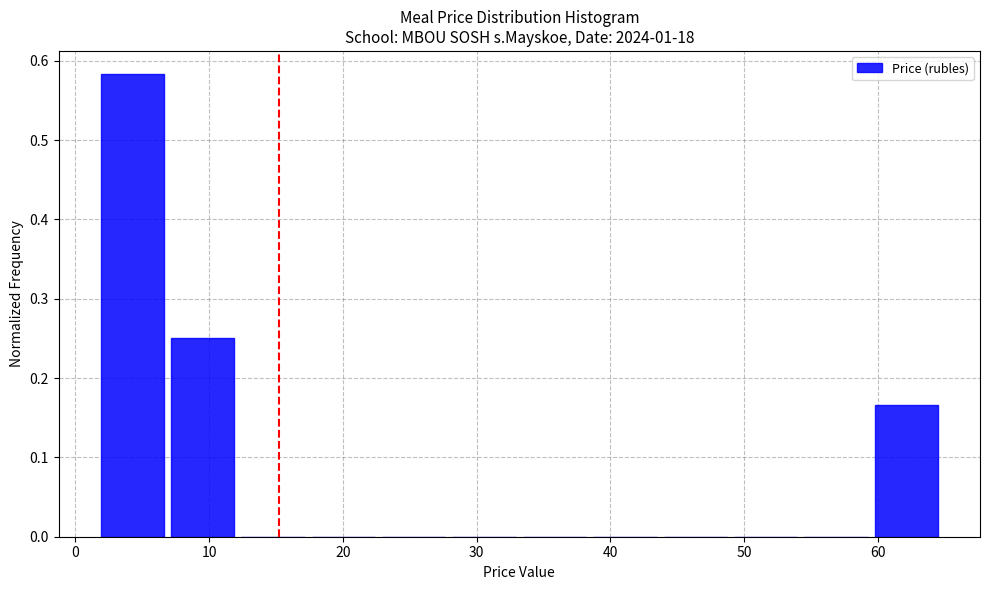

Over which range of the x-axis is the bar tallest?

2 to 7